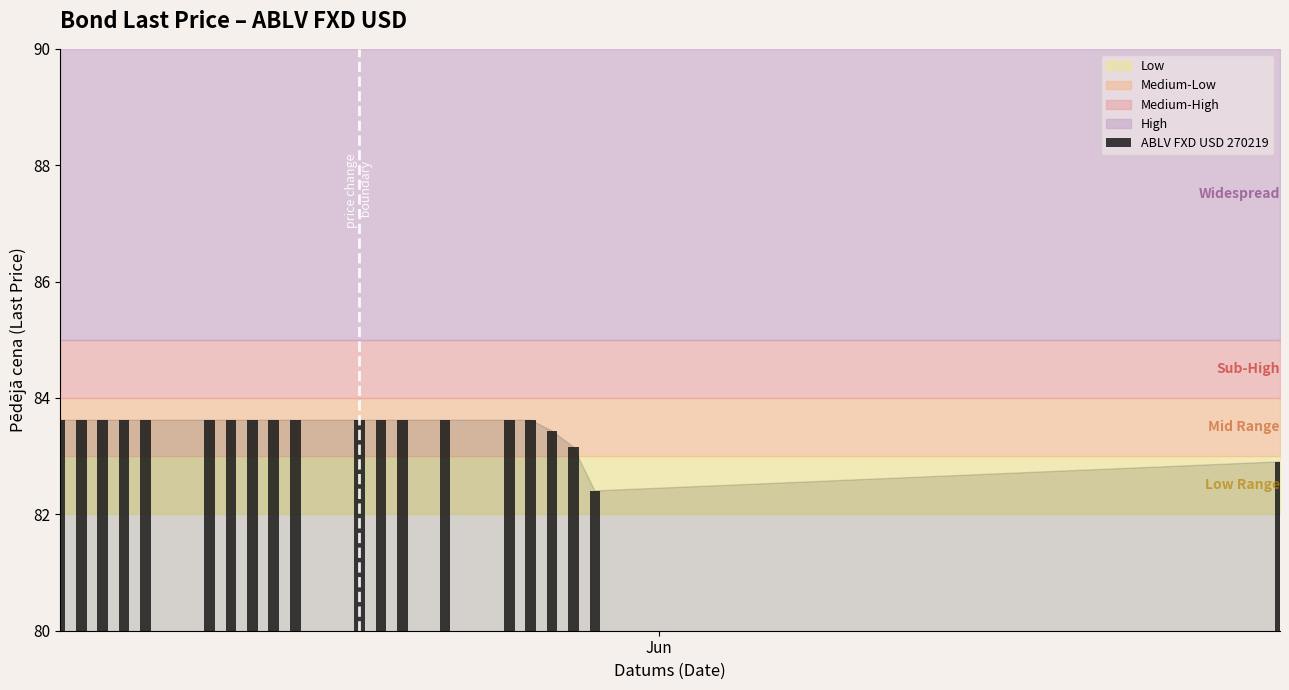

How many distinct data groups are displayed?

1